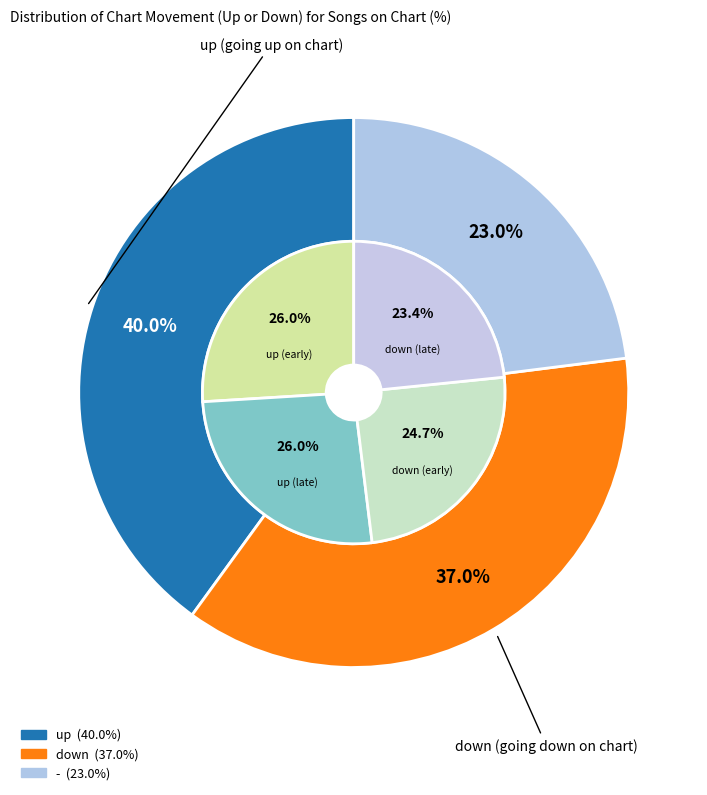

Does down represent more than half of the total?

No